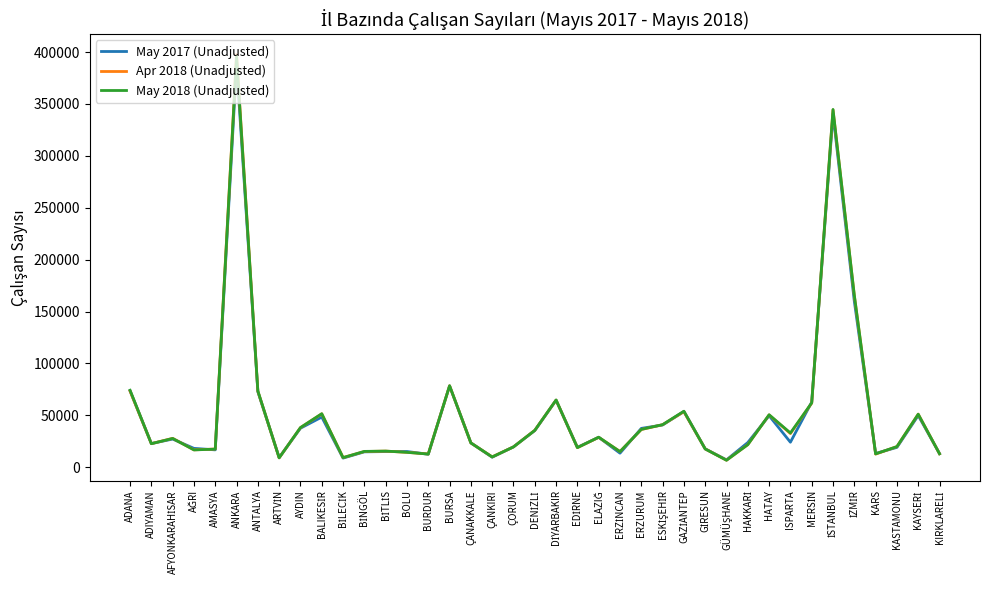

Is it true that May 2018 (Unadjusted) equals 36517 at ERZURUM?

True